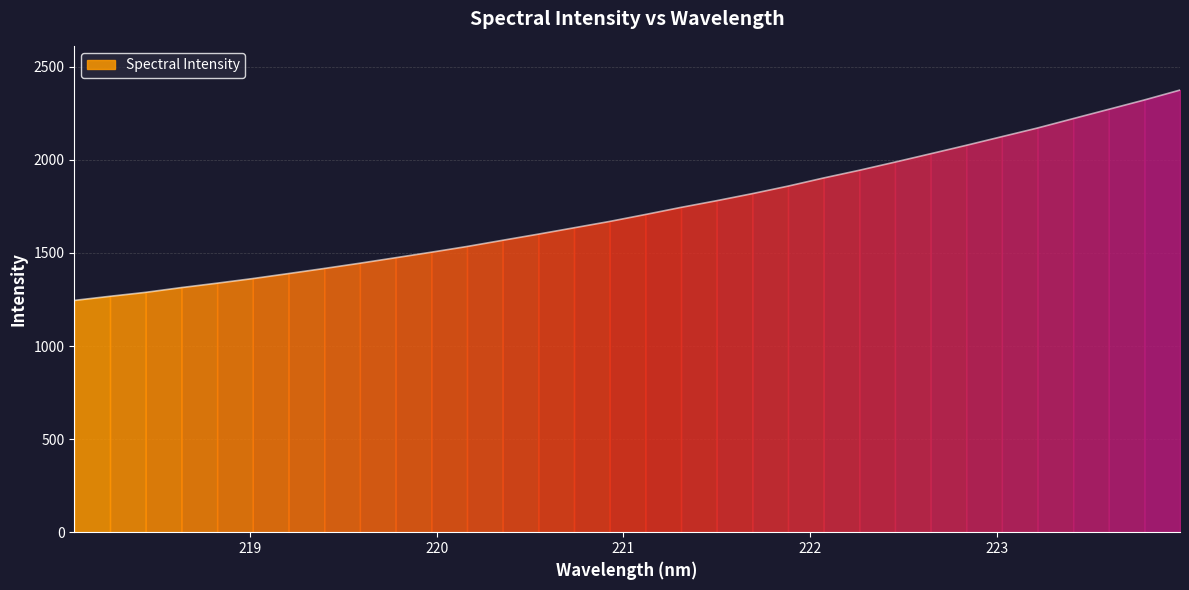

Reading left to right, list all the values displayed in this chart.

218.0596=1245.1	218.2508=1267.3	218.442=1288.5	218.6332=1314.1	218.8244=1337.8	219.0156=1362.5	219.2067=1389.3	219.3979=1416.7	219.589=1444.9	219.7801=1474.4	219.9712=1504.0	220.1623=1534.7	220.3533=1568.1	220.5444=1601.1	220.7354=1635.1	220.9264=1669.3	221.1174=1706.5	221.3083=1744.8	221.4993=1780.7	221.6902=1818.6	221.8812=1858.9	222.0721=1902.8	222.263=1944.1	222.4538=1988.0	222.6447=2032.9	222.8355=2078.1	223.0264=2124.7	223.2172=2171.1	223.408=2221.6	223.5987=2271.6	223.7895=2321.8	223.9802=2374.9